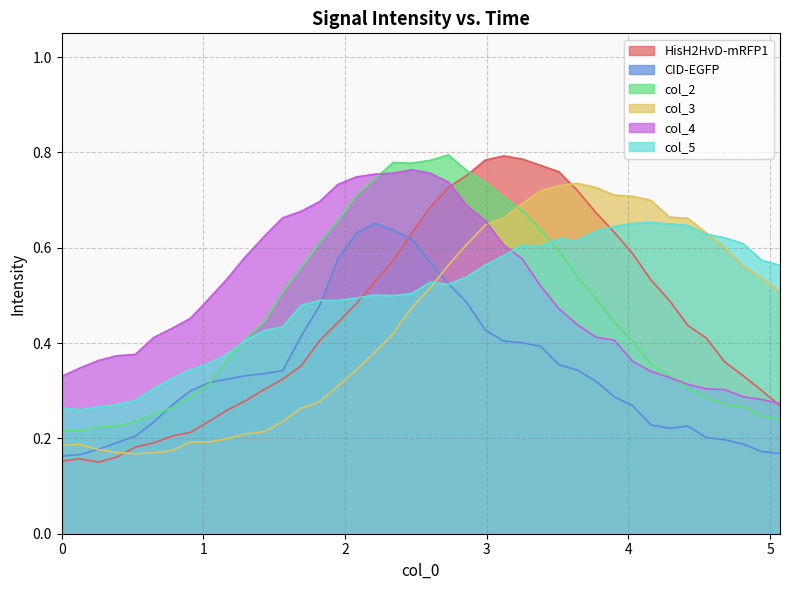

Which series has the largest range (max minus min)?

HisH2HvD-mRFP1